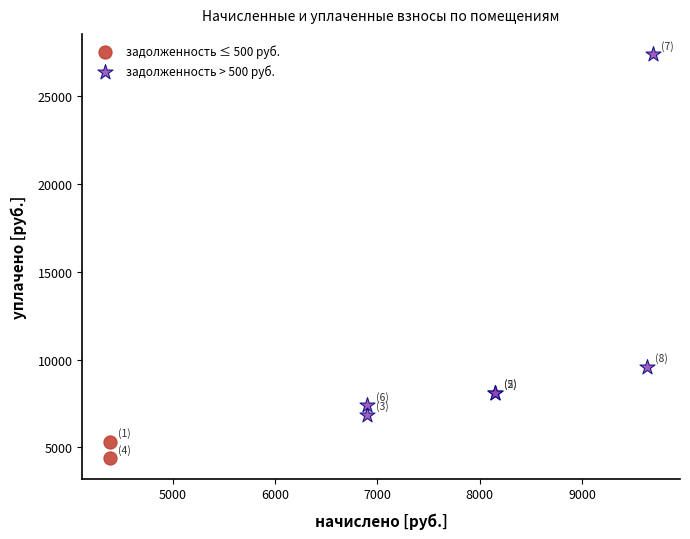

Which series reaches the maximum Y coordinate?

задолженность > 500 руб.